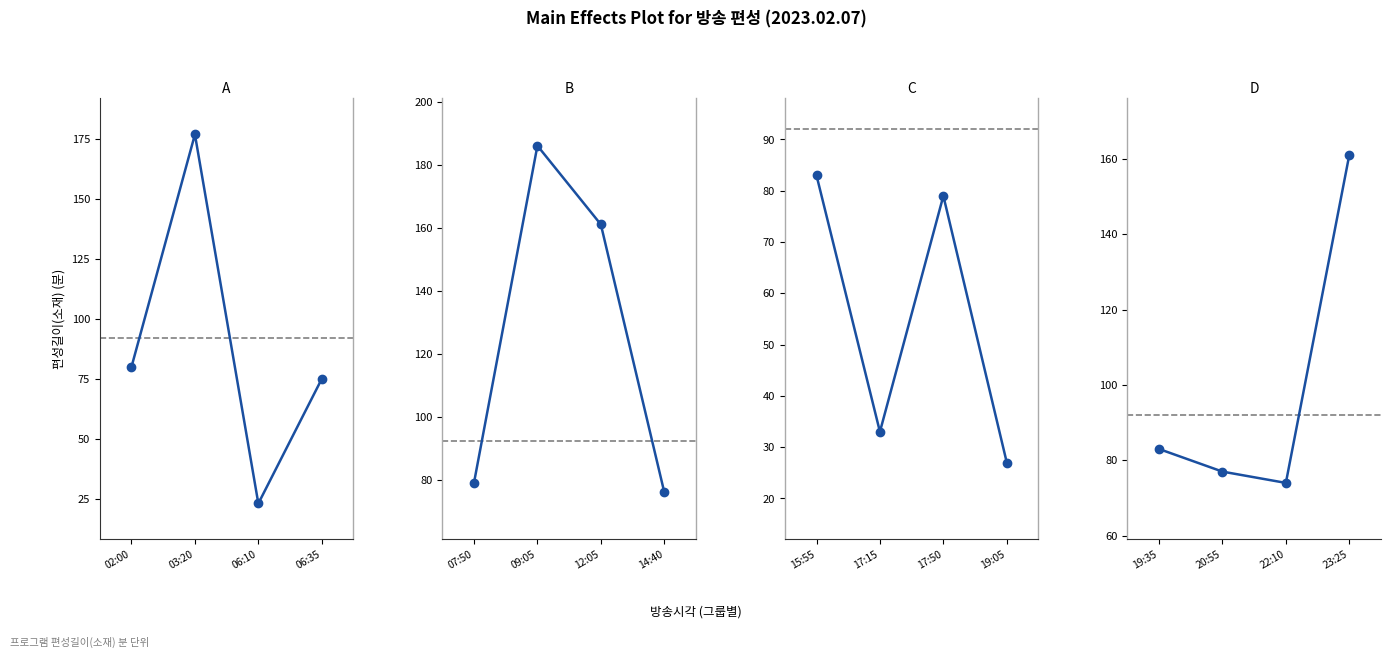

Count the number of values greater than 83.

1